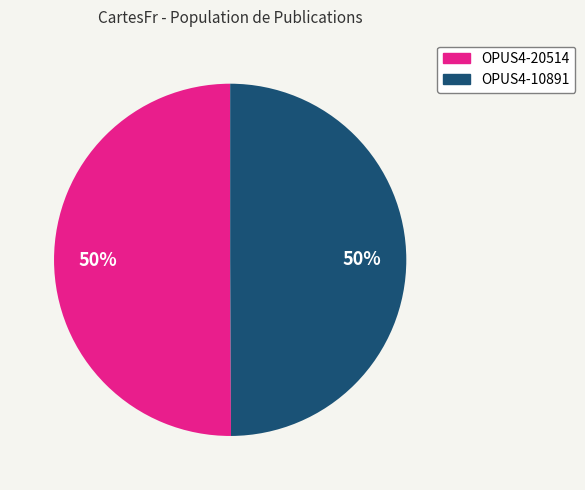

To the nearest percent, what is the average slice percentage?

50%